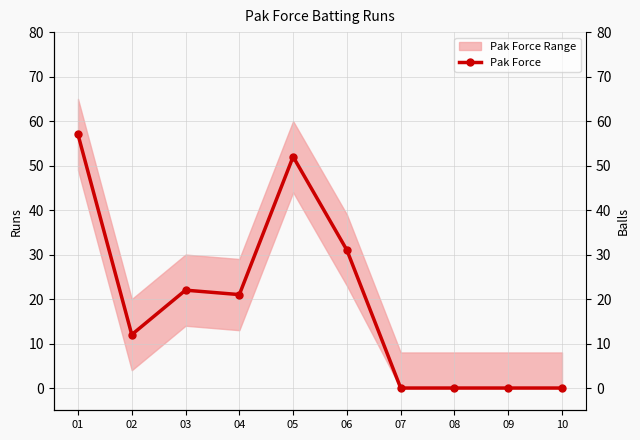

List the labels in order of value, largest first.

01, 05, 06, 03, 04, 02, 07, 08, 09, 10